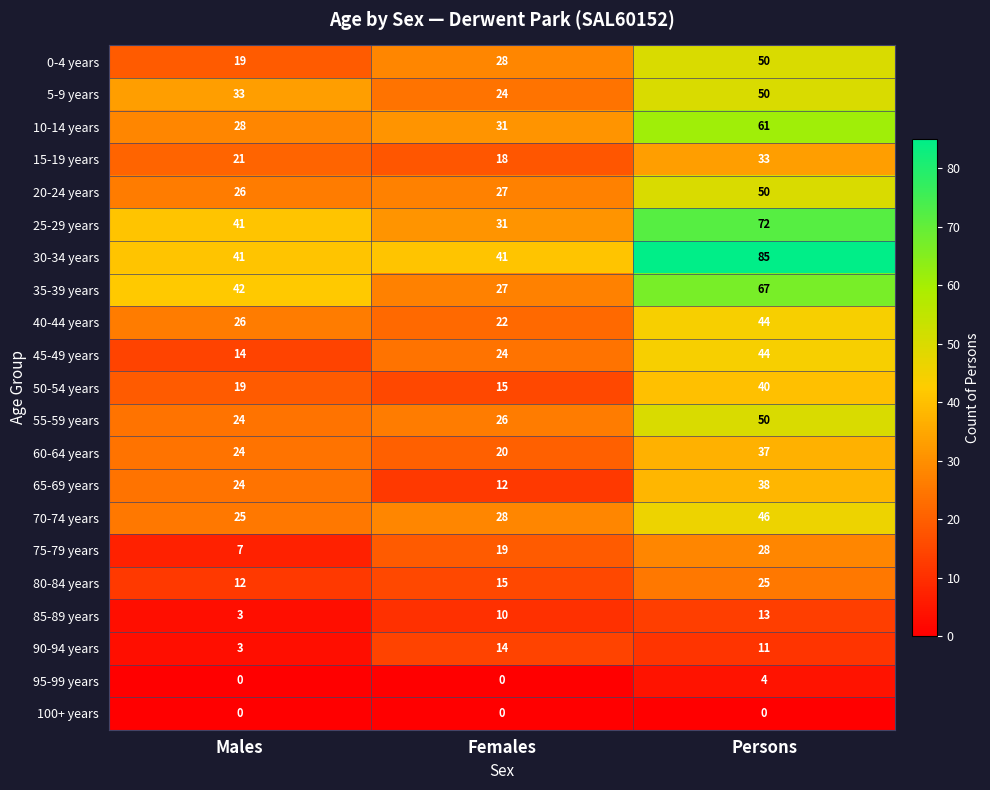

List the labels in order of 35-39 years value, smallest first.

Females, Males, Persons